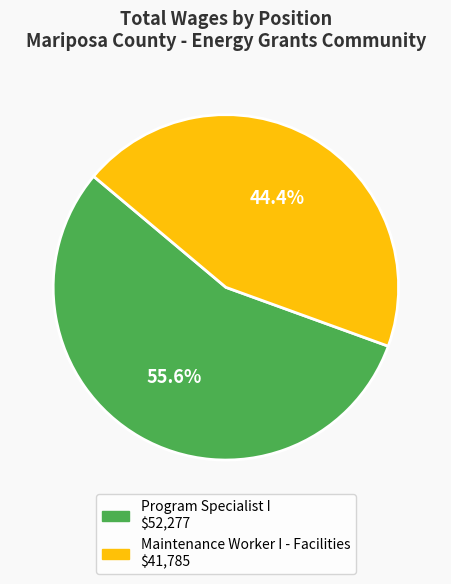

Does Program Specialist I account for over 50% of the chart?

Yes